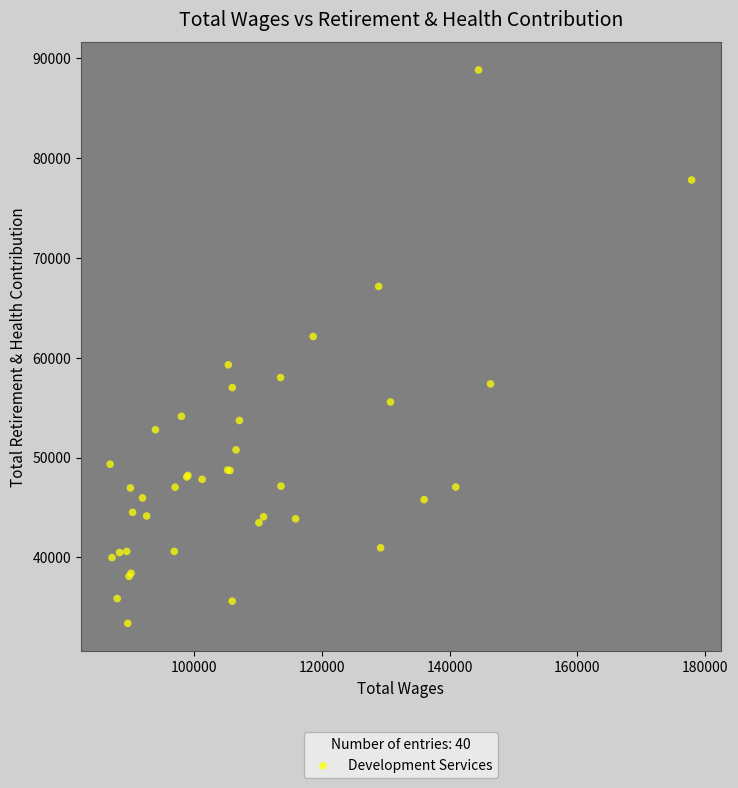

What Y value in the scatter plot is closest to 61109?

62127